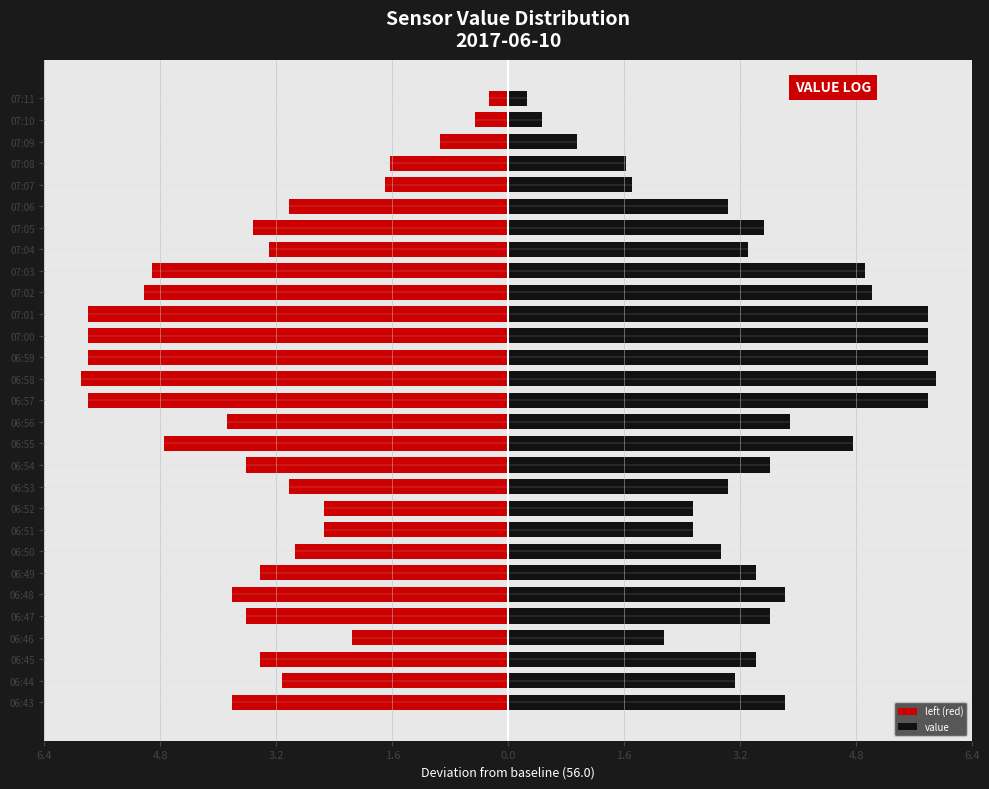

Which has a higher value, 06:54 or 06:55?

06:54